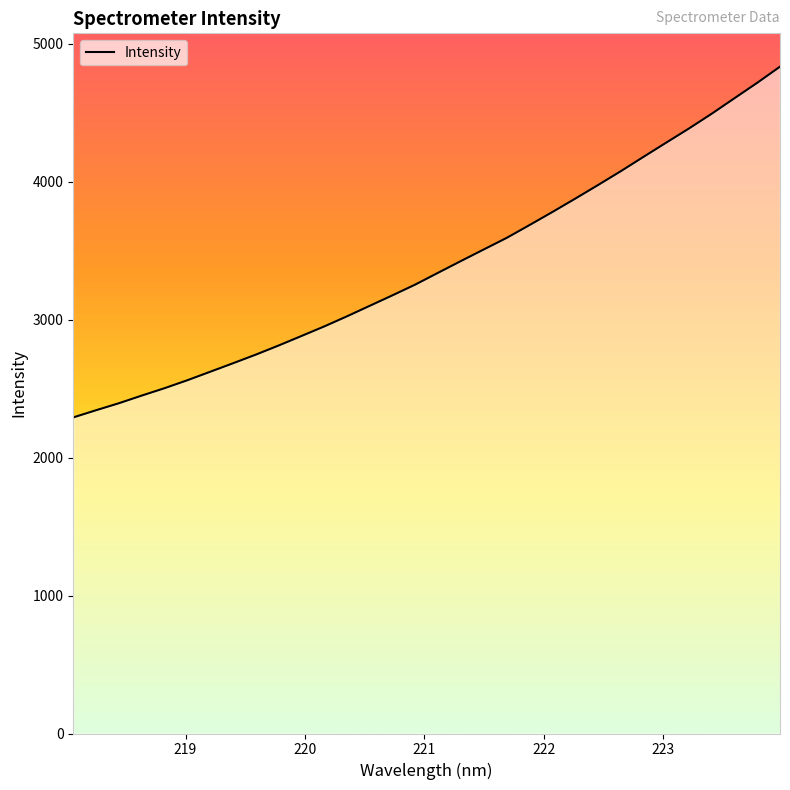

What is the difference between the maximum and minimum values?

2541.8